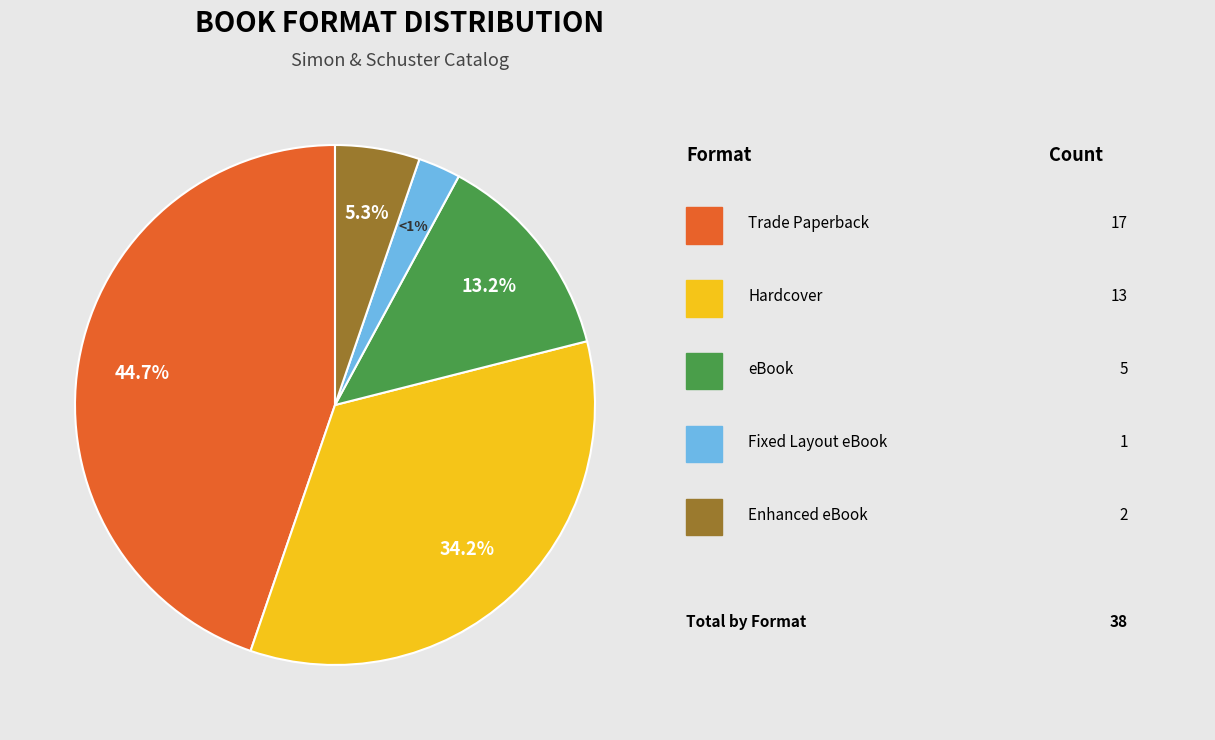

True or false: eBook accounts for 6% of the total.

False